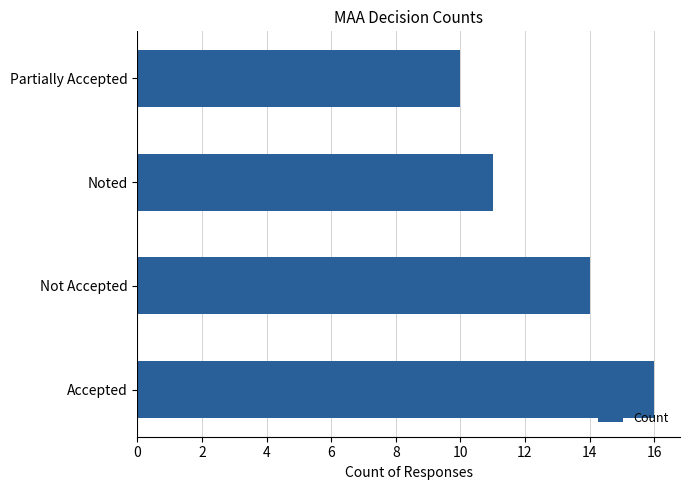

How many values are between 11 and 16?

3